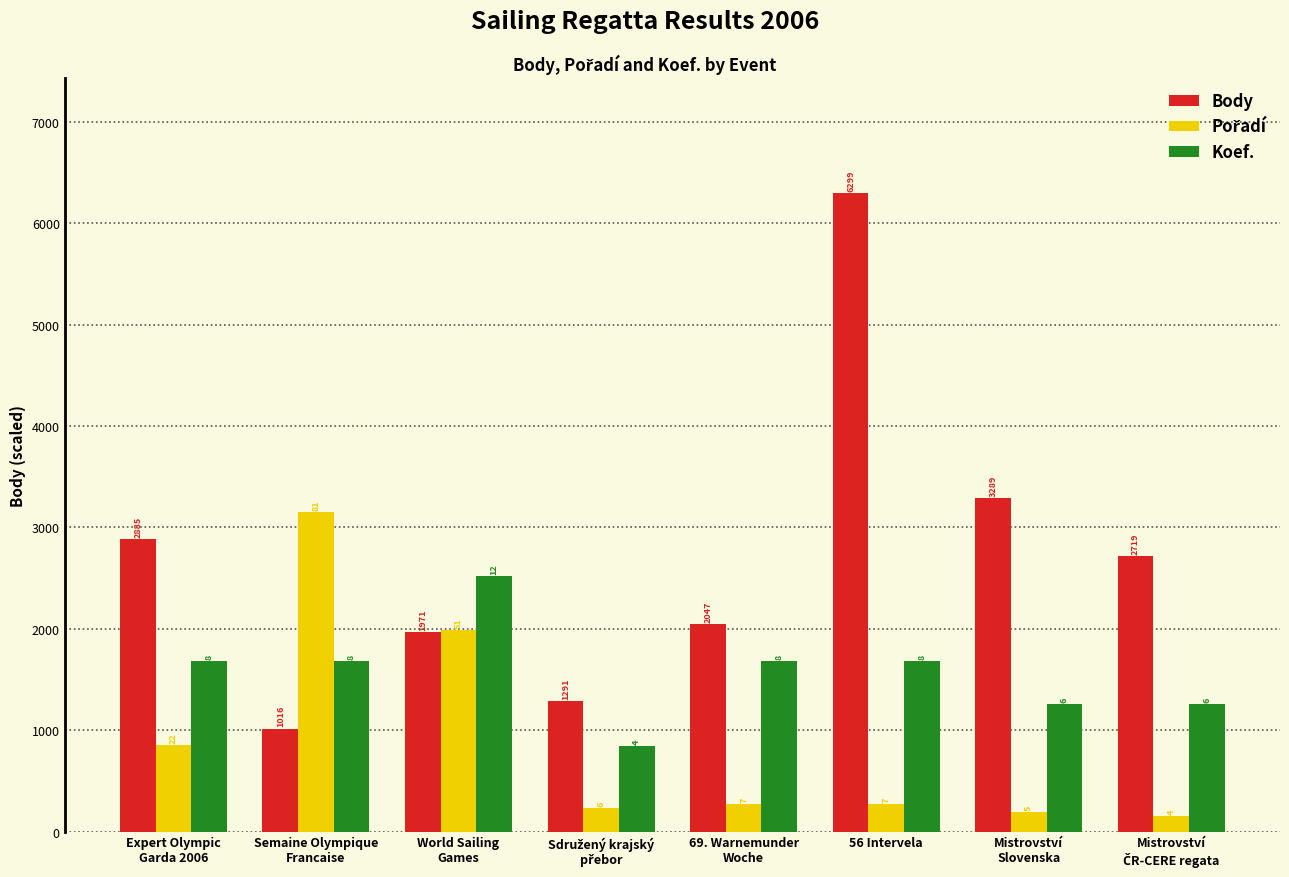

Which series has the widest spread of values?

Body